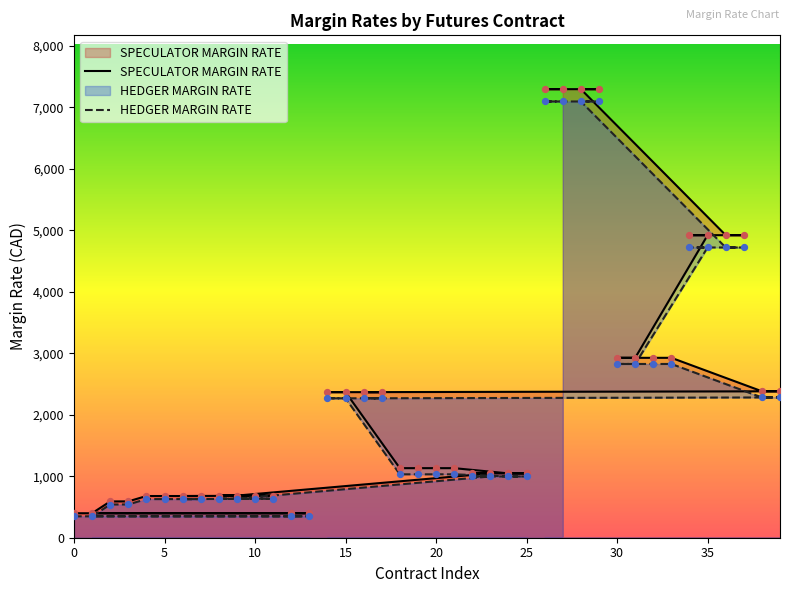

Which series reaches the maximum Y coordinate?

SPECULATOR MARGIN RATE